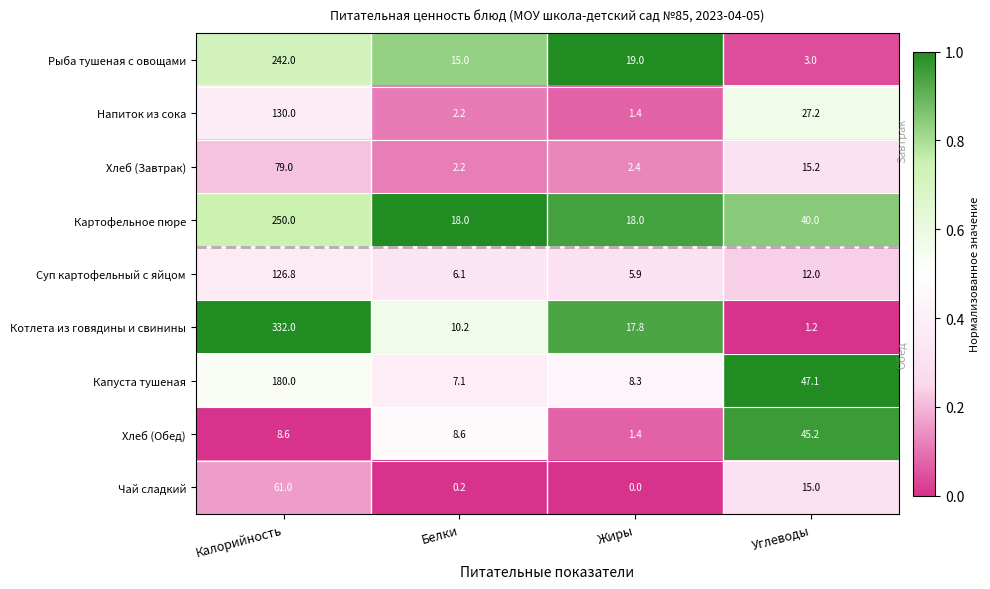

At how many categories does at least one series exceed 0?

4